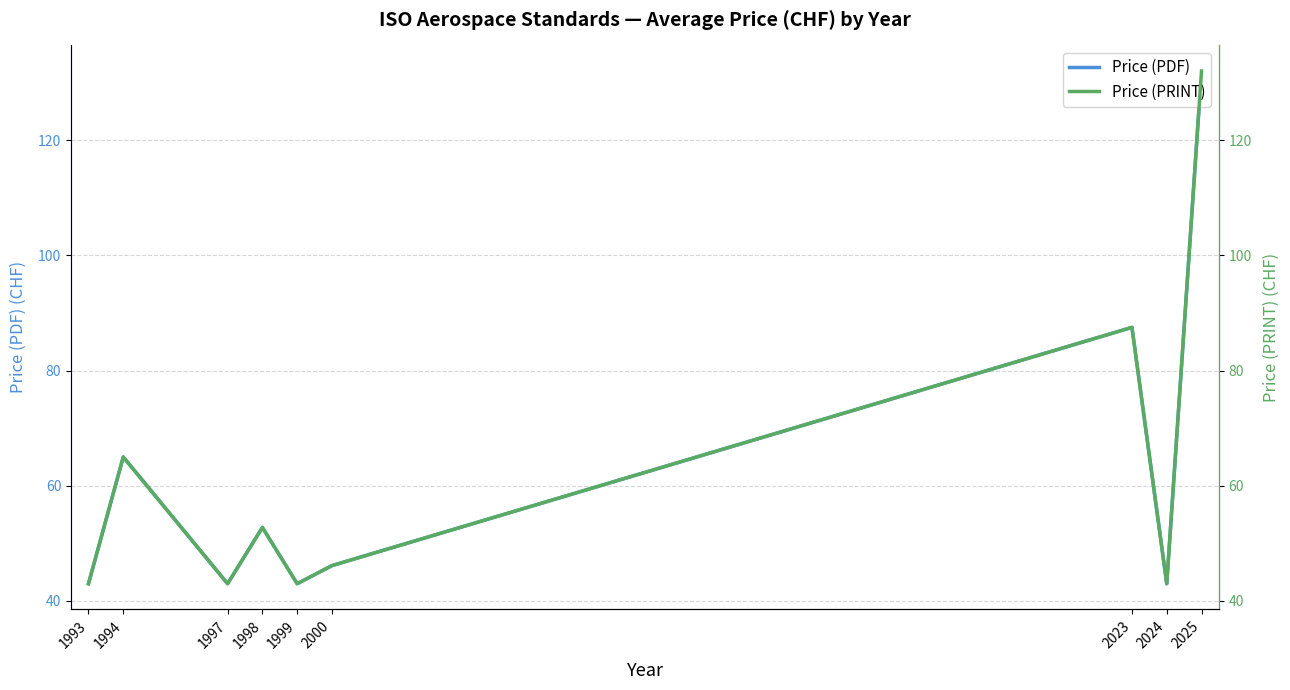

Reading left to right, transcribe all the data shown in this chart.

Price (PDF): 1993=43.0	1994=65.0	1997=43.0	1998=52.8	1999=43.0	2000=46.1	2023=87.5	2024=43.0	2025=132.0
Price (PRINT): 1993=43.0	1994=65.0	1997=43.0	1998=52.8	1999=43.0	2000=46.1	2023=87.5	2024=43.0	2025=132.0